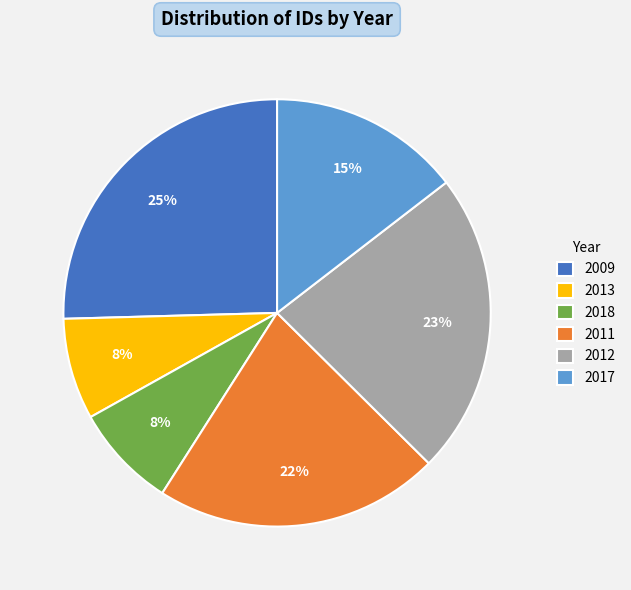

Which has a higher value, 2018 or 2011?

2011